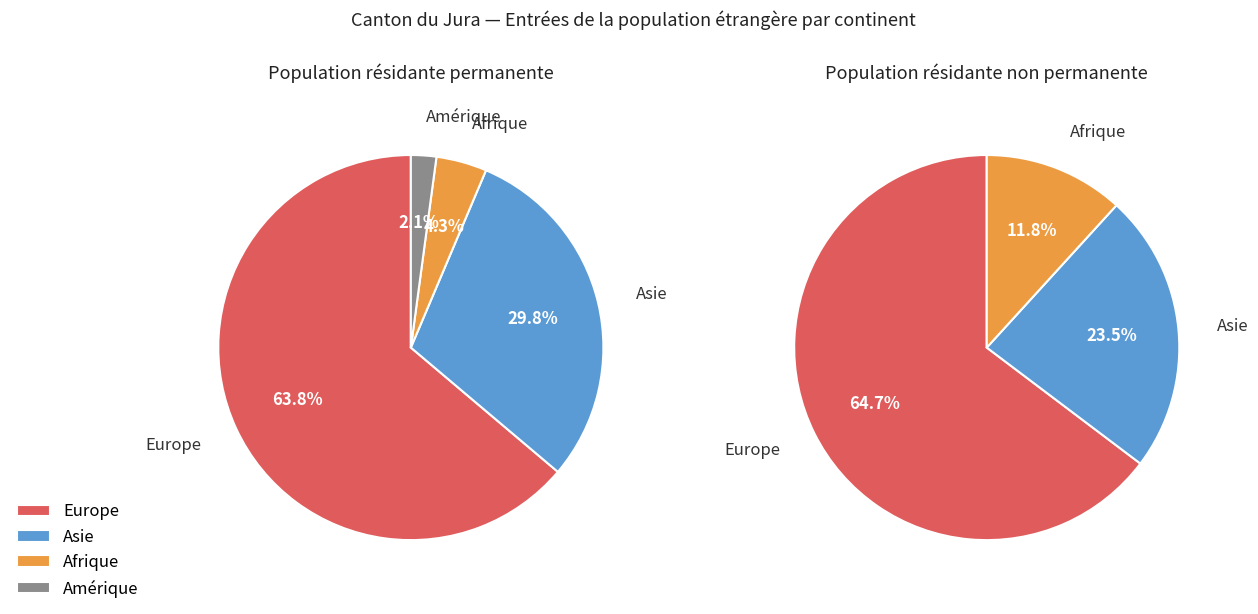

What is the smallest slice in the pie chart?

Afrique